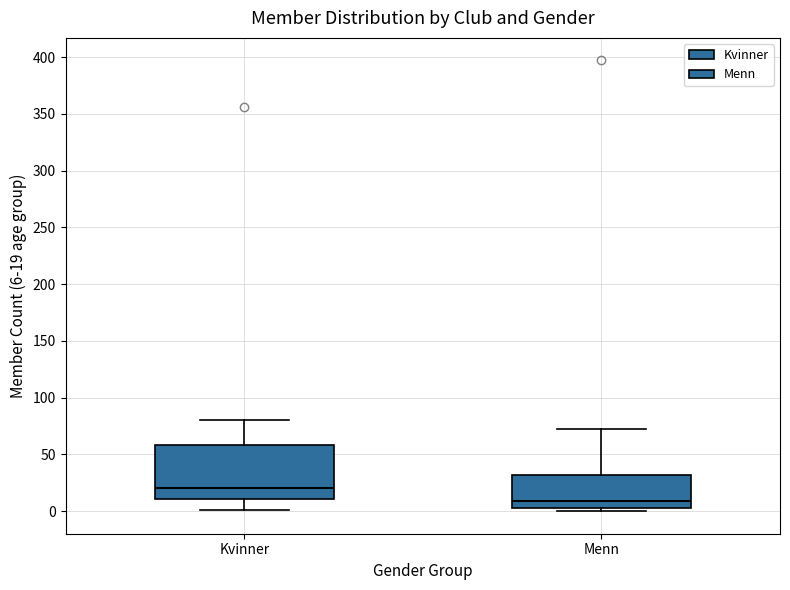

Which box's median line is the highest?

Kvinner